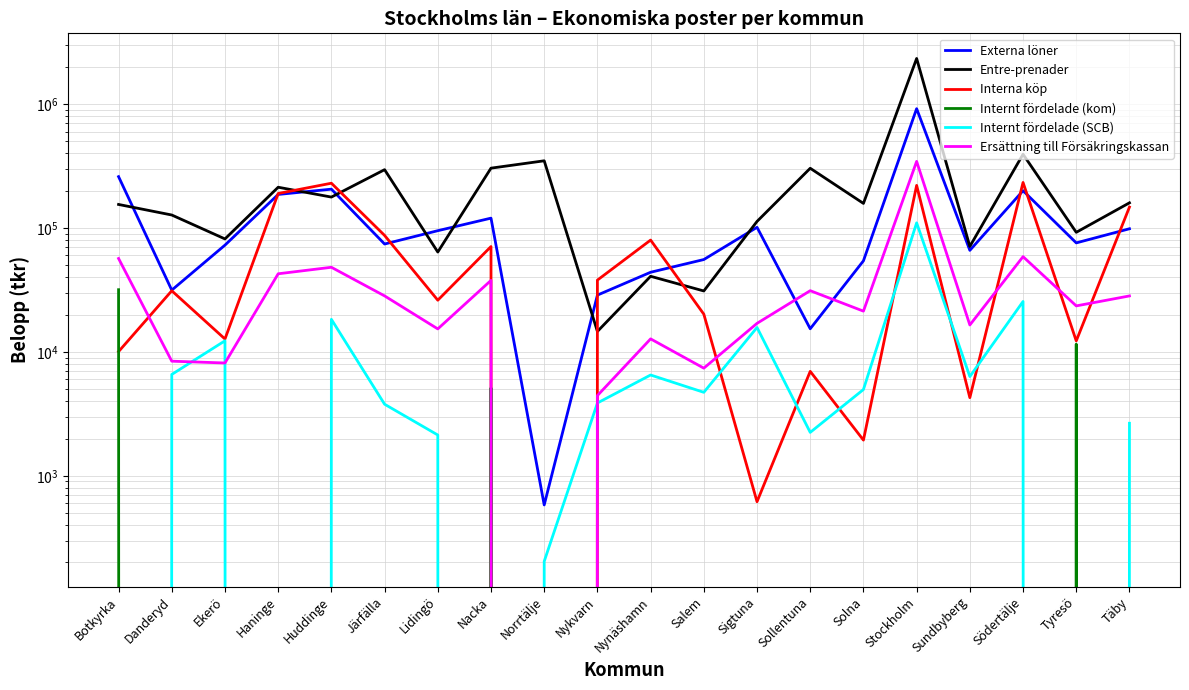

True or false: Entre-prenader has a value of 59838 at Täby.

False